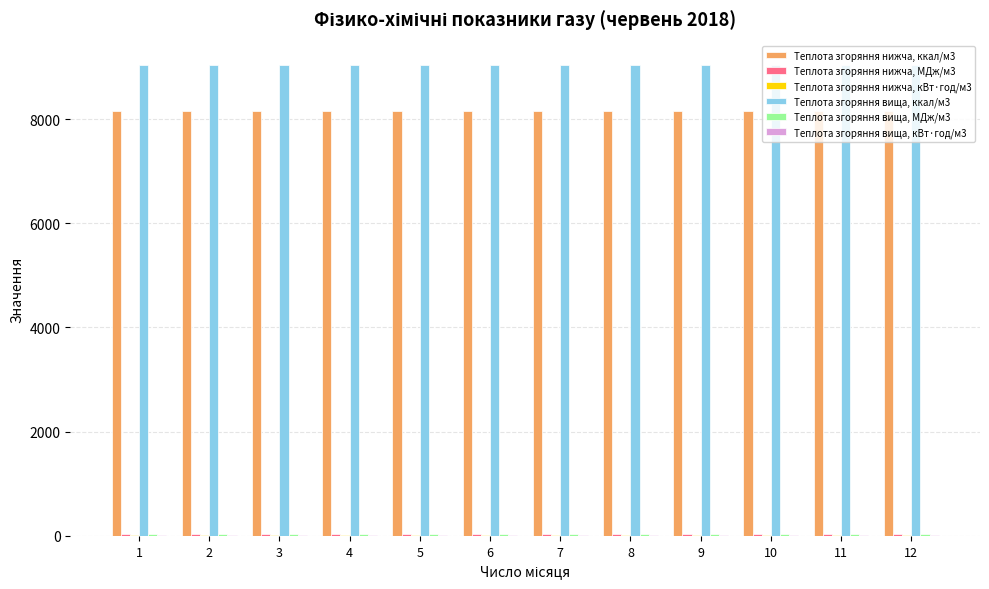

Which series has the largest total across all categories?

Теплота згоряння вища, ккал/м3